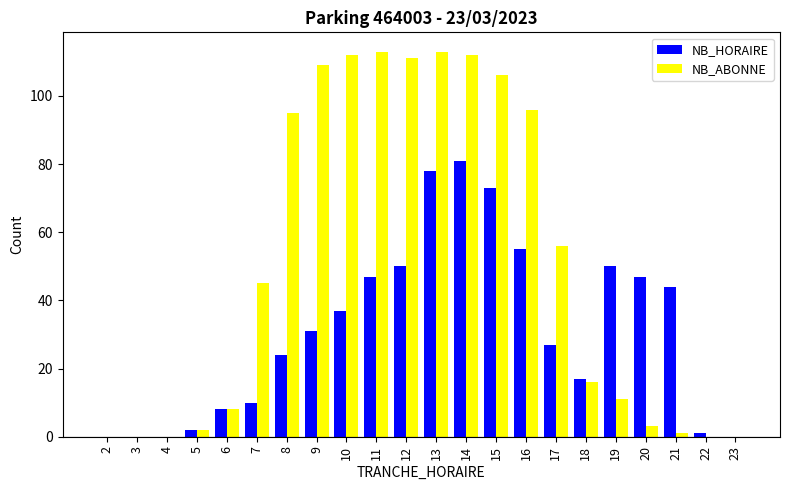

Between 5 and 15, which series saw the biggest shift?

NB_ABONNE